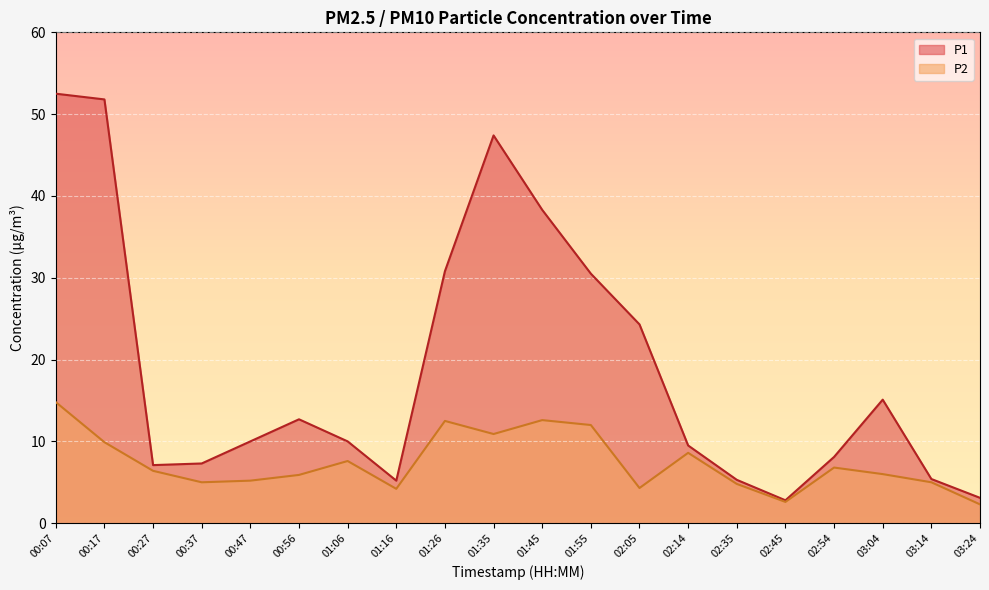

What is the average value of the P2 series?

7.4